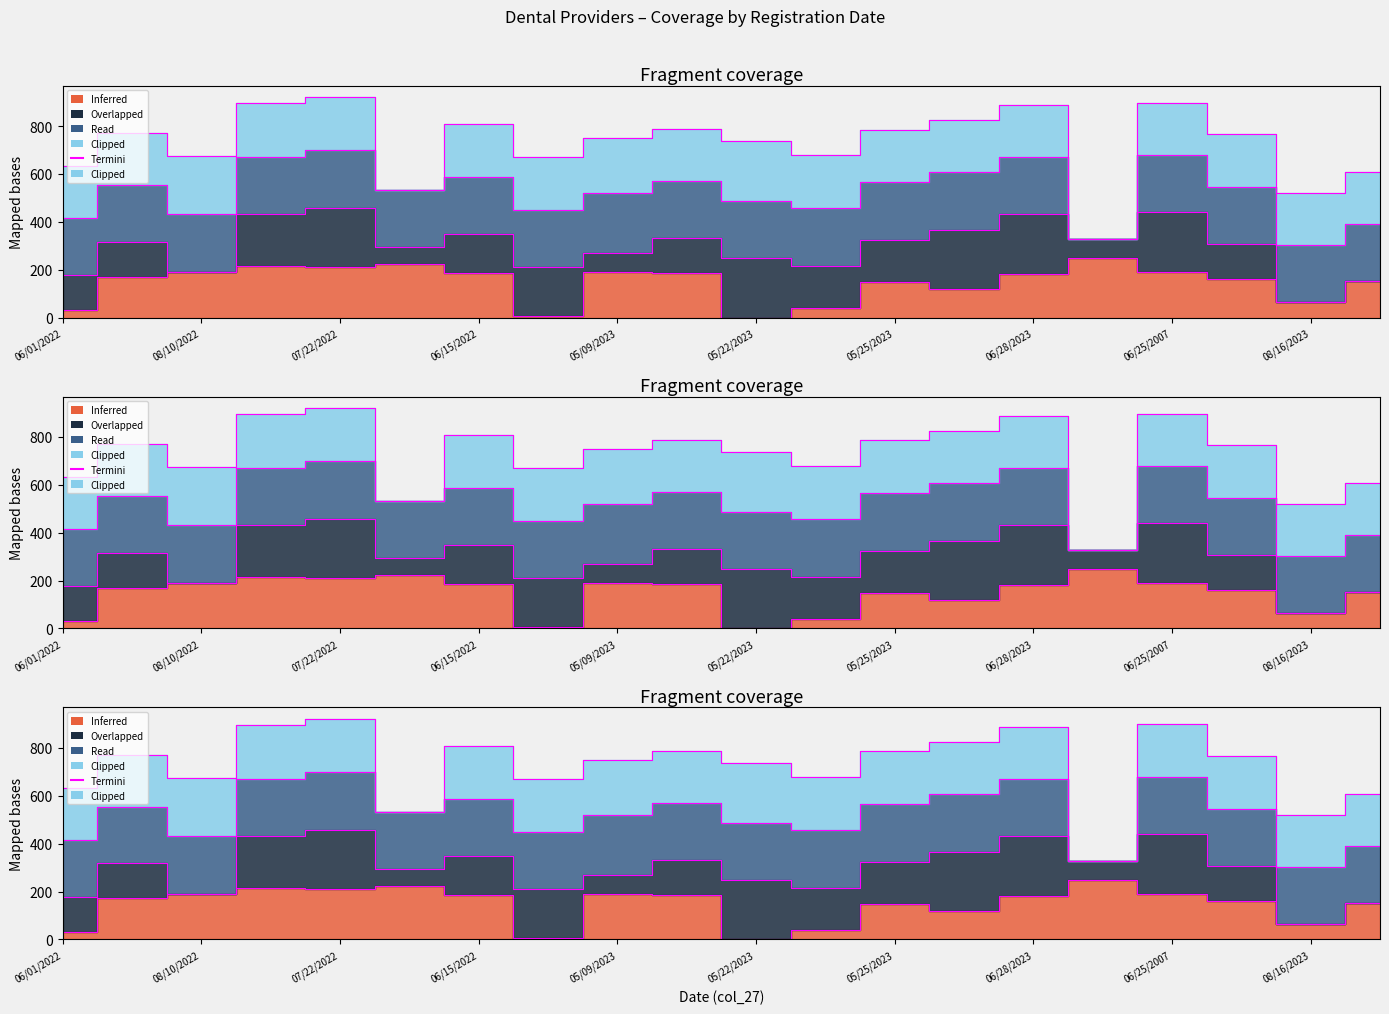

What is the difference between the values at 17 and 15?

437.7